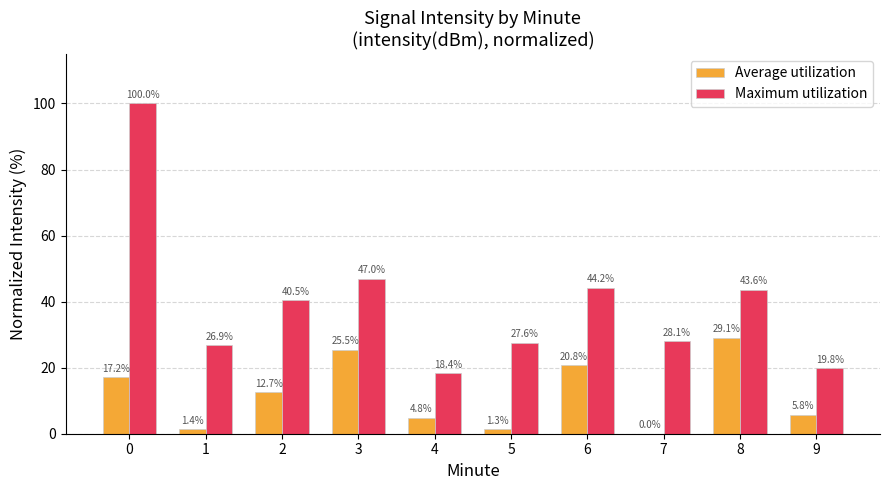

True or false: Maximum utilization has a value of 27.6 at 5.

True